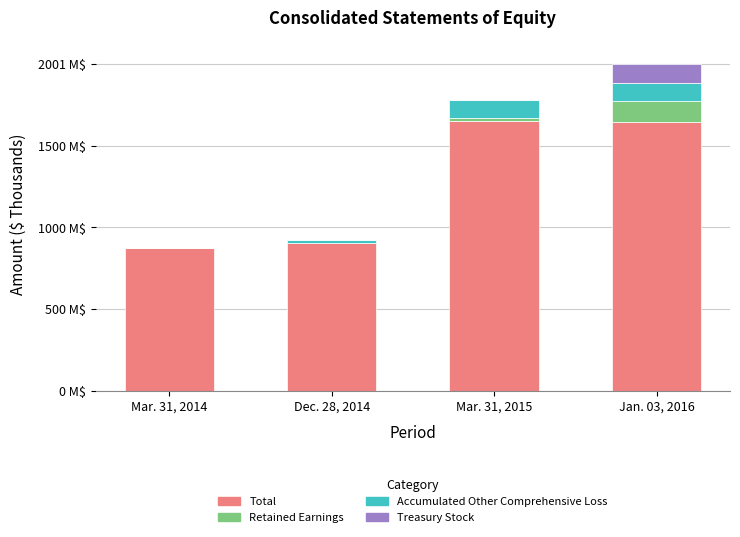

Between Jan. 03, 2016 and Mar. 31, 2015, which is larger?

Mar. 31, 2015